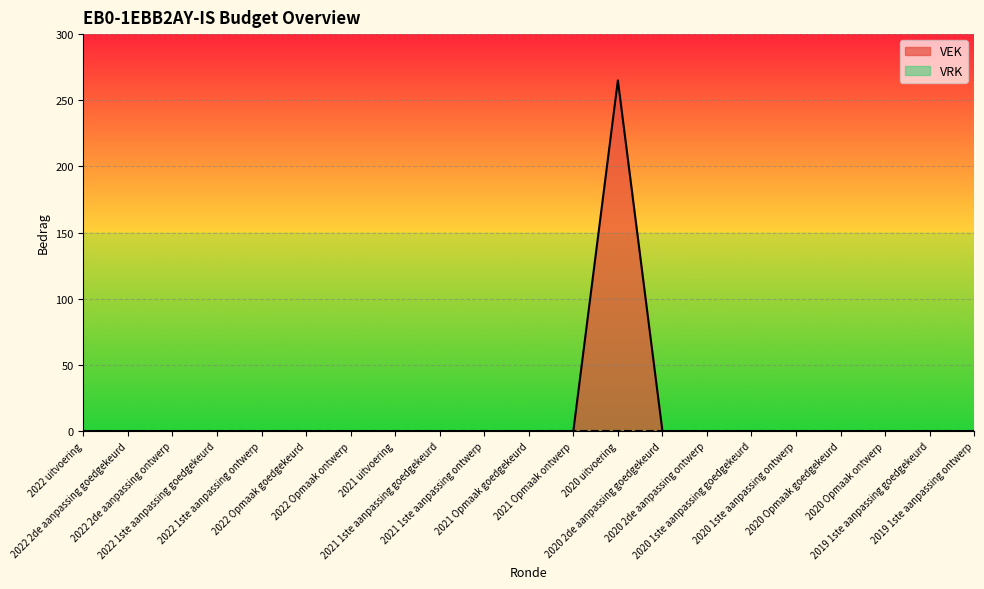

What is the label of the 20th point from the right?

2022 2de aanpassing goedgekeurd